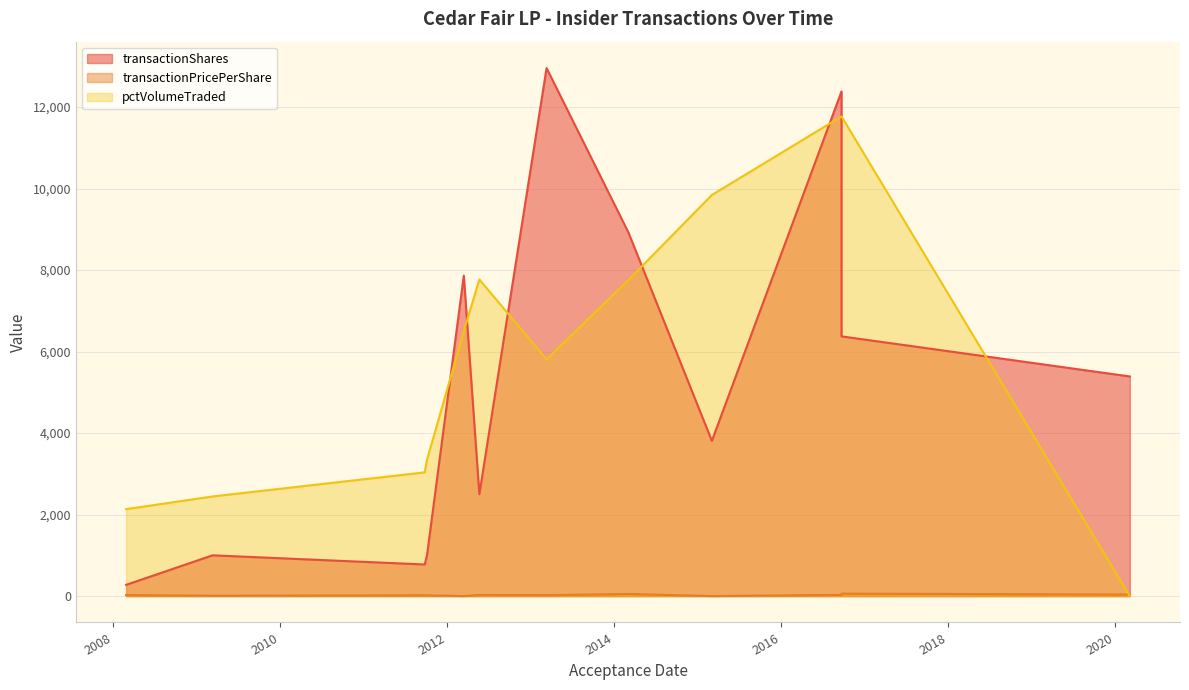

At which category does transactionPricePerShare reach its first local peak?

2016-09-22